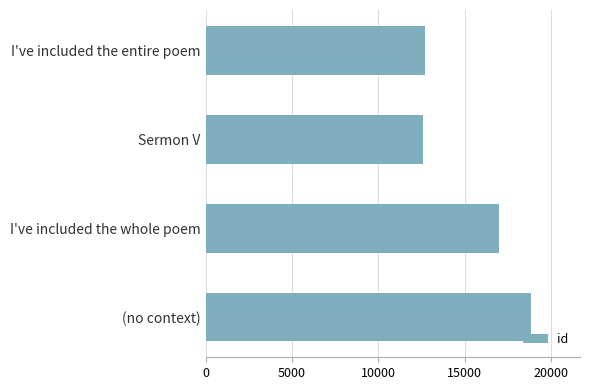

What is the difference between the second highest and second lowest values?

4268